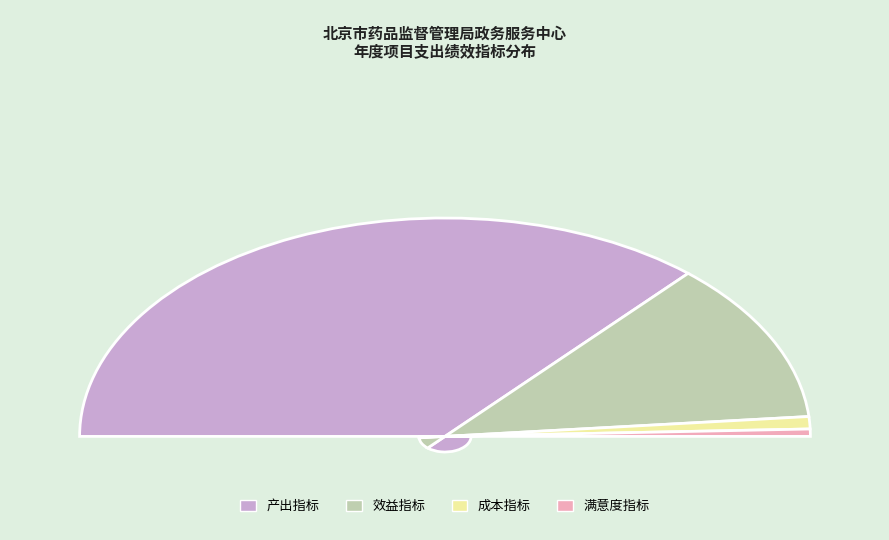

Rank the categories by value from lowest to highest.

满意度指标, 成本指标, 效益指标, 产出指标